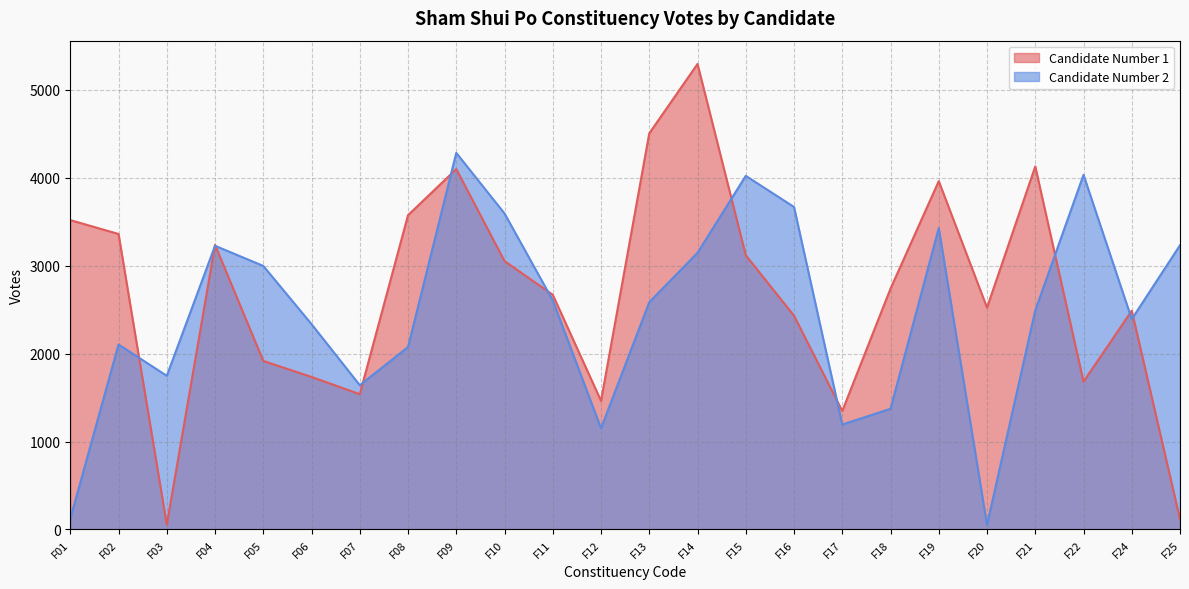

What are all the series names shown in the legend?

Candidate Number 1, Candidate Number 2